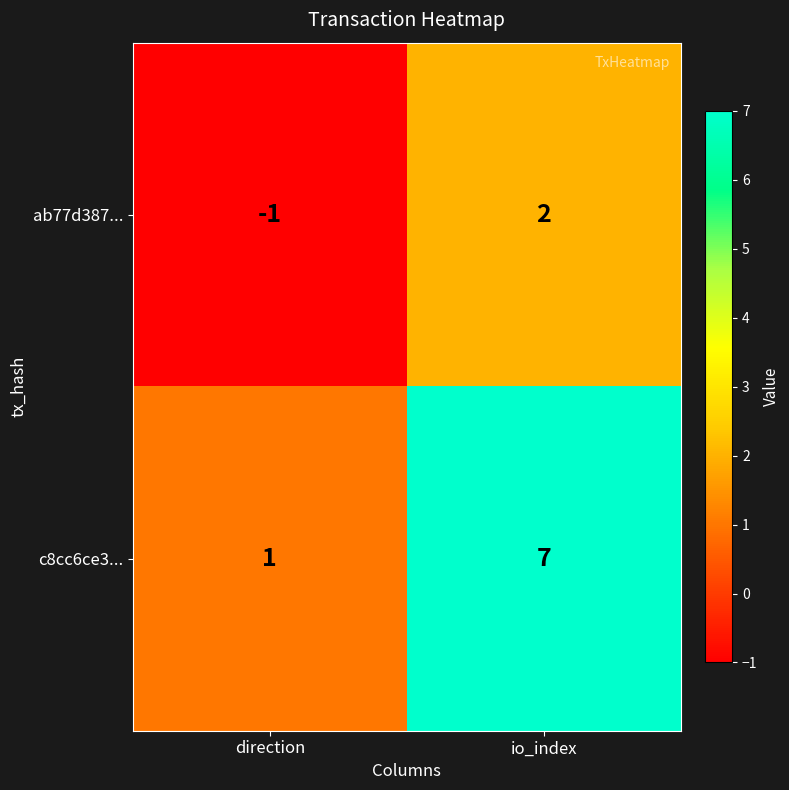

The c8cc6ce3... series shows 3 at io_index. True or false?

False